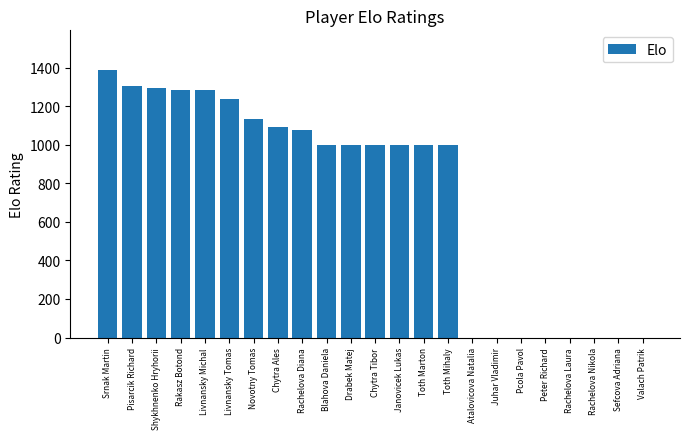

At which category does the chart reach its peak across all series?

Srnak Martin